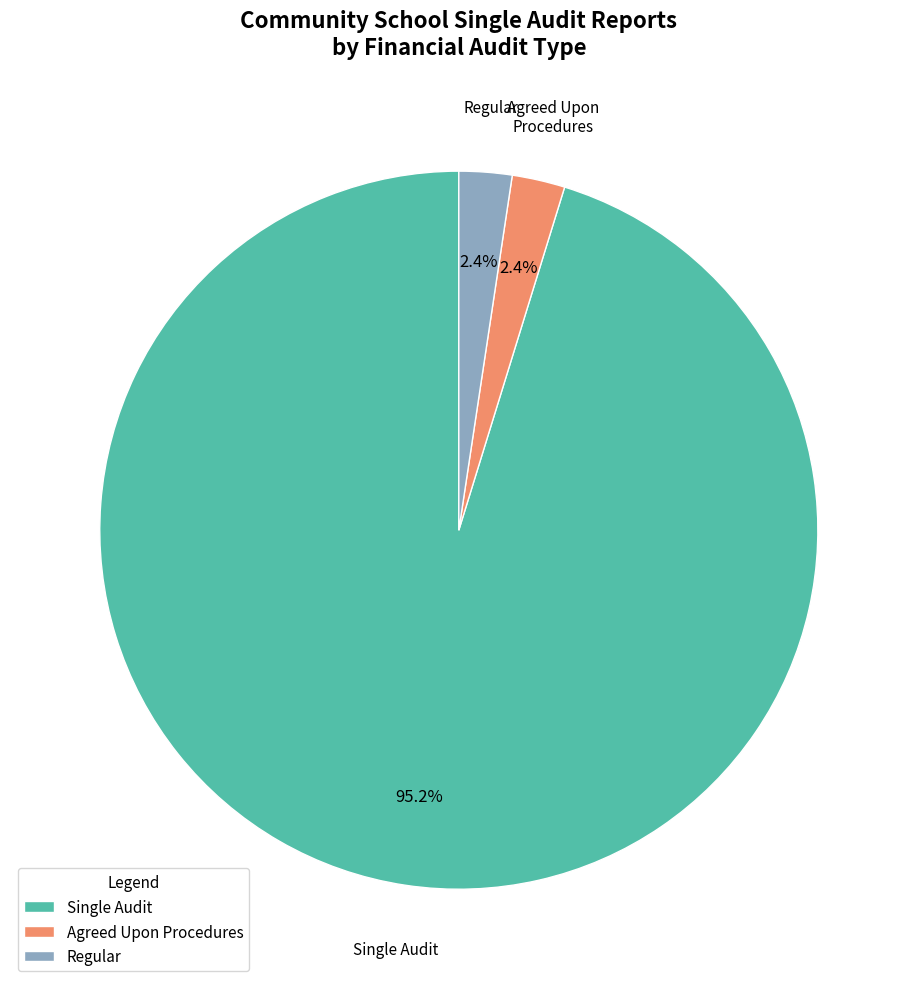

Count the number of slices in the pie.

3